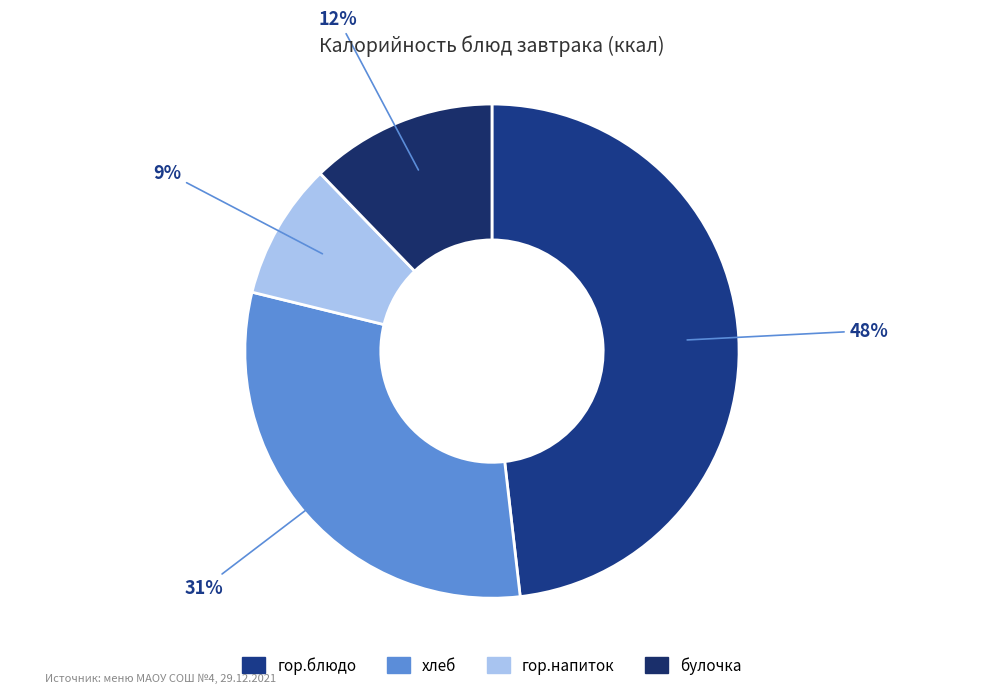

Count the number of slices in the pie.

4